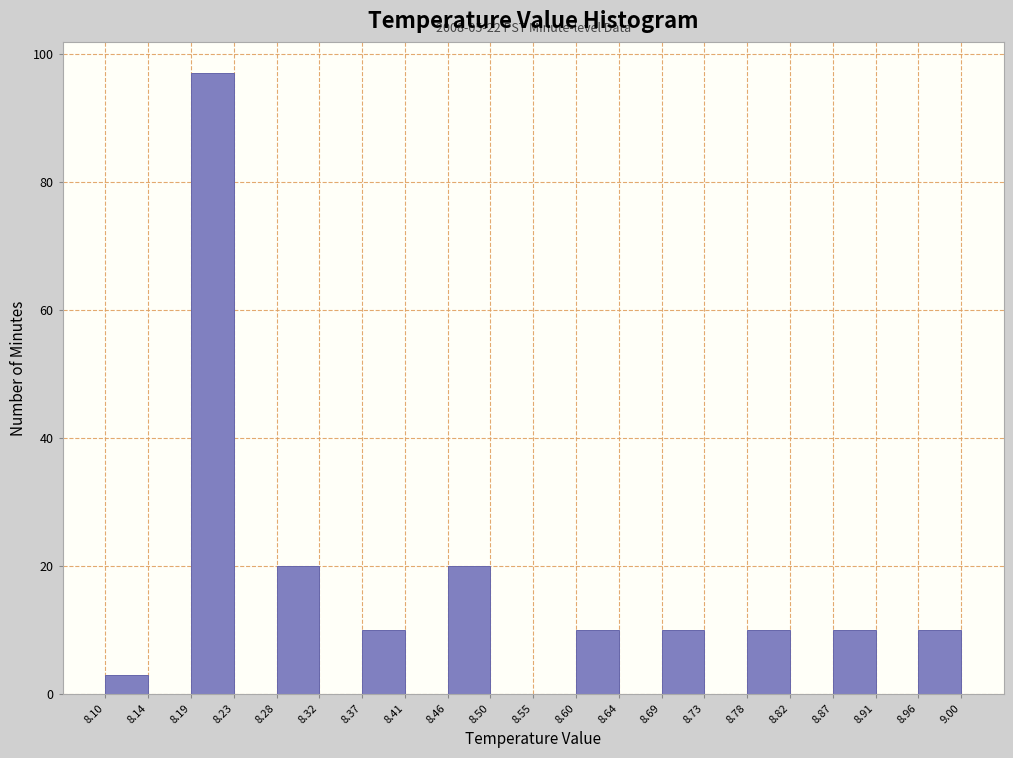

Over which range of the x-axis is the bar tallest?

8.19 to 8.23